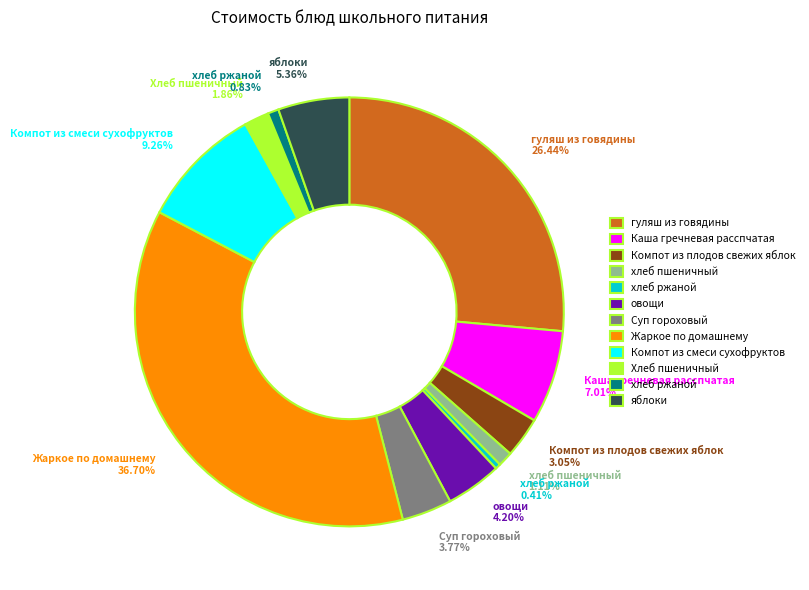

Is there a majority slice in this chart?

No